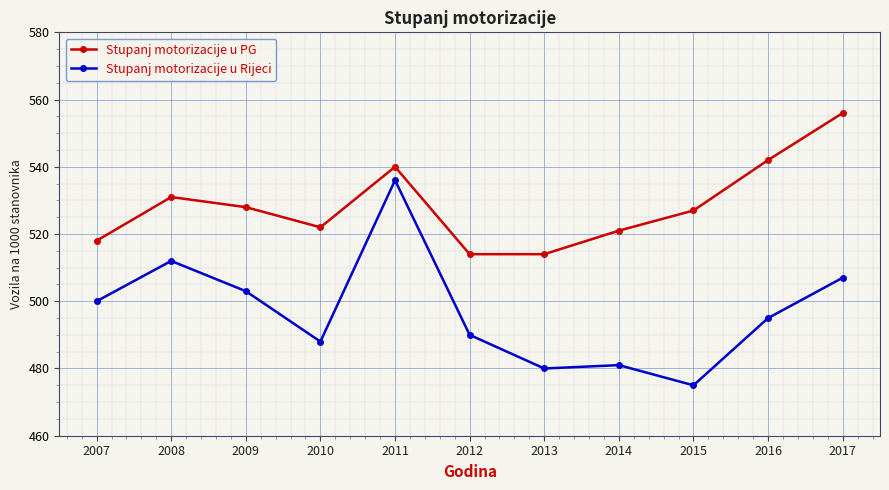

True or false: Stupanj motorizacije u PG and Stupanj motorizacije u Rijeci intersect in this chart.

False